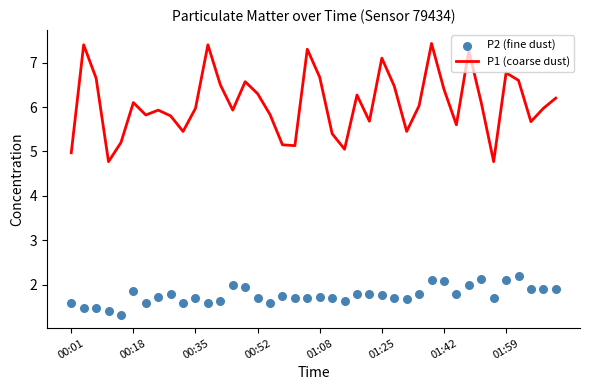

Which series contains the highest Y value?

P1 (coarse dust)